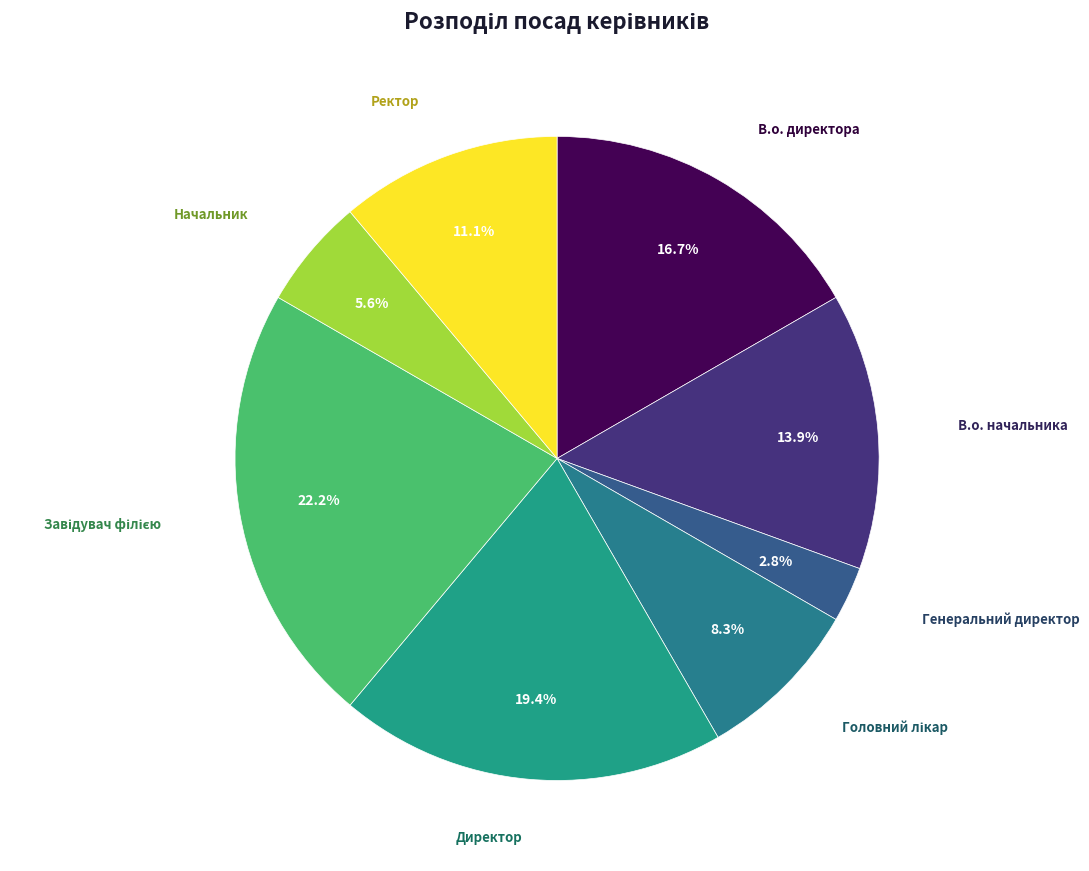

What is the smallest slice in the pie chart?

Генеральний директор